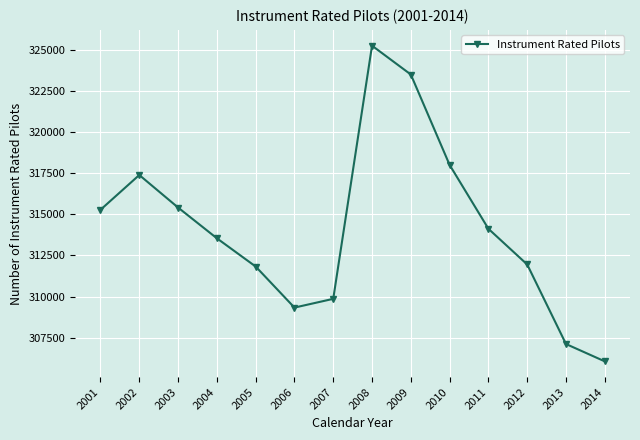

What is the maximum value shown in the chart?

325247